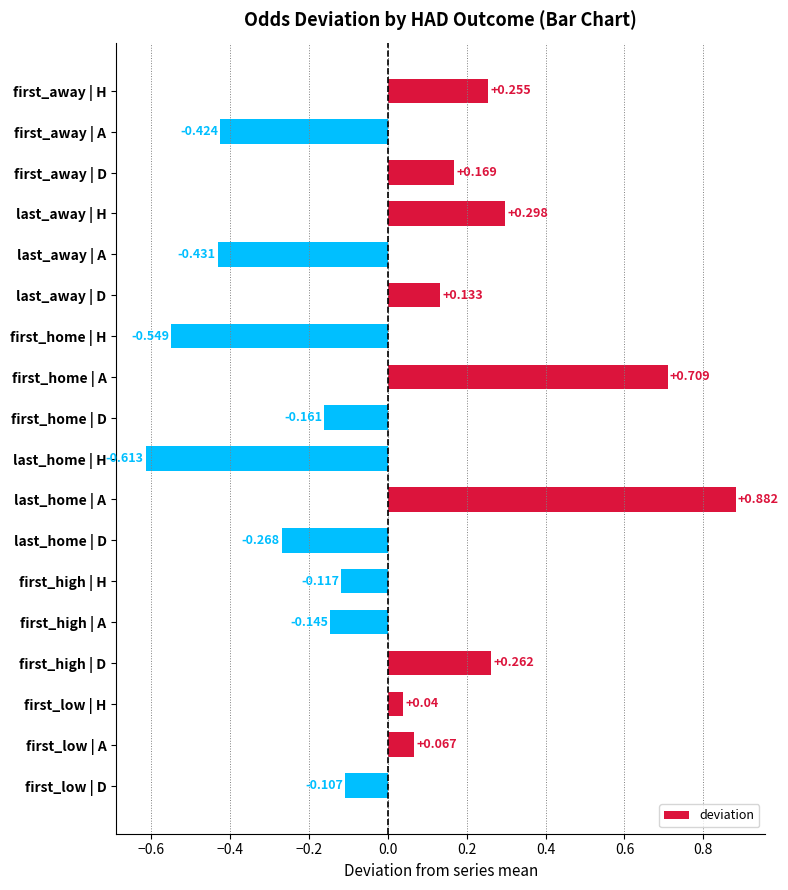

Which has a higher value, last_away | H or first_away | A?

last_away | H